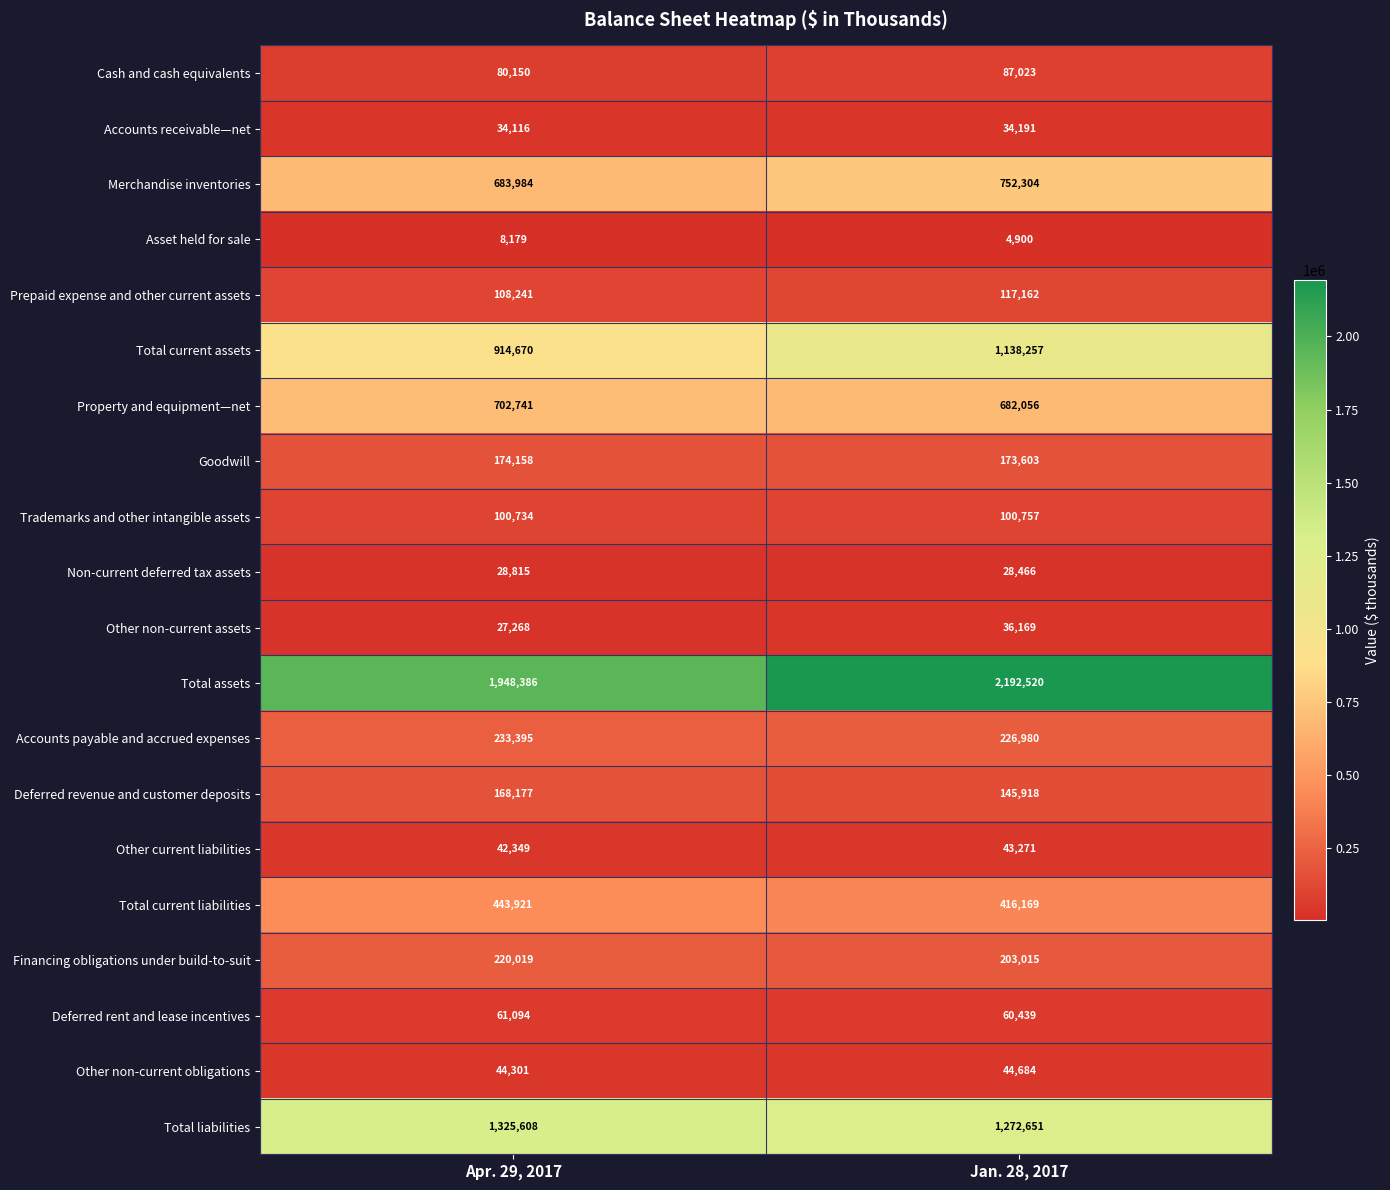

Is it true that Trademarks and other intangible assets equals 167446 at Jan. 28, 2017?

False